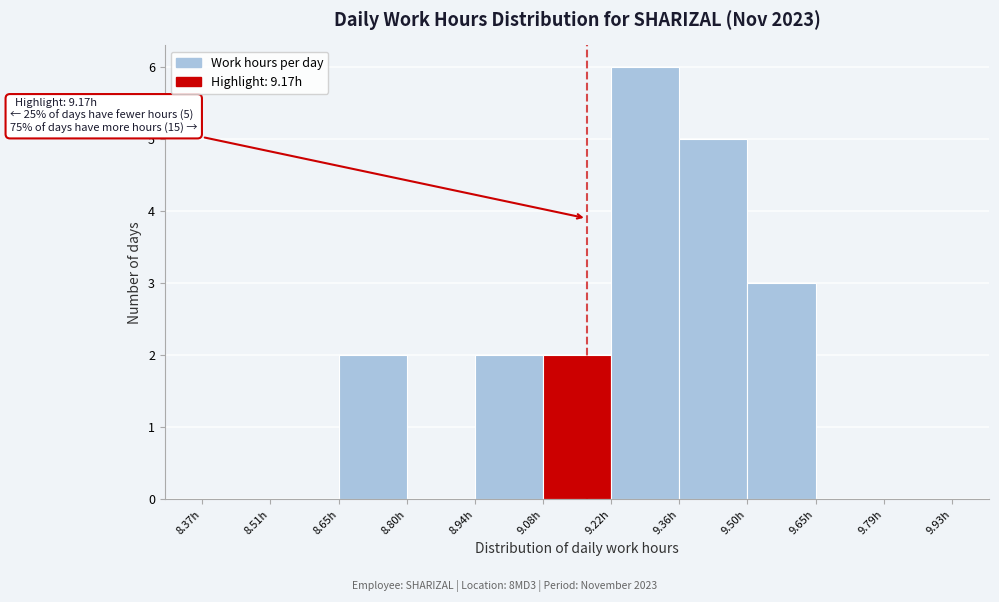

Which range on the x-axis has the tallest bar?

9.22 to 9.36